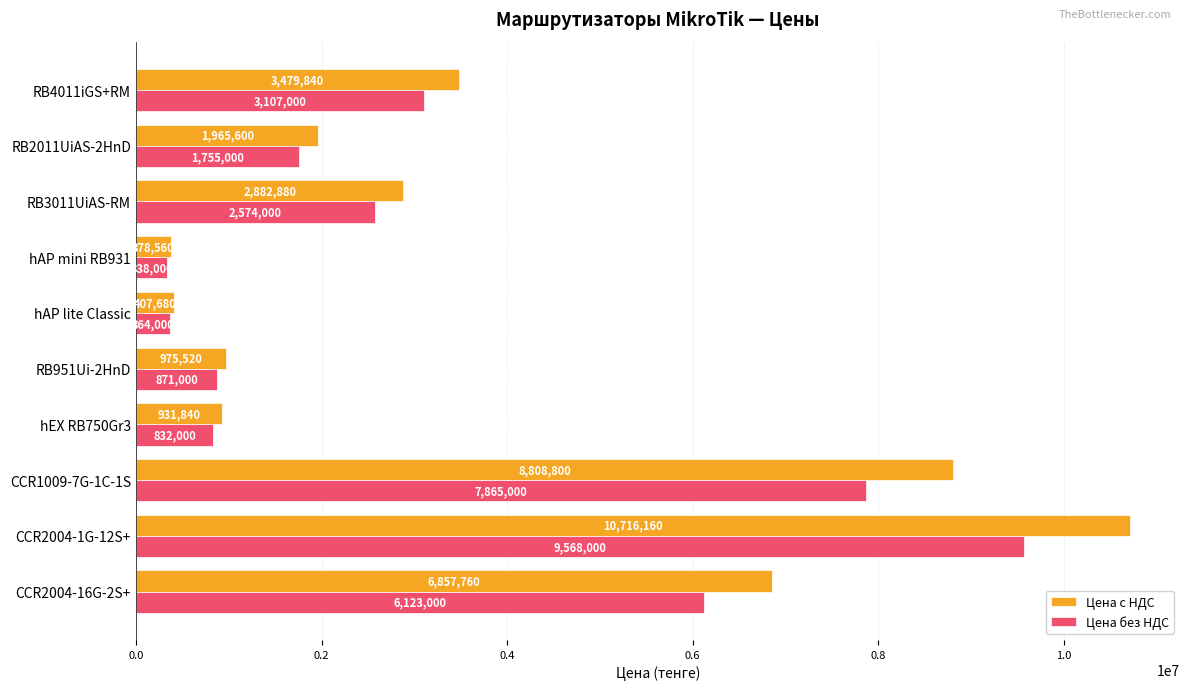

How many categories are shown in the chart?

10